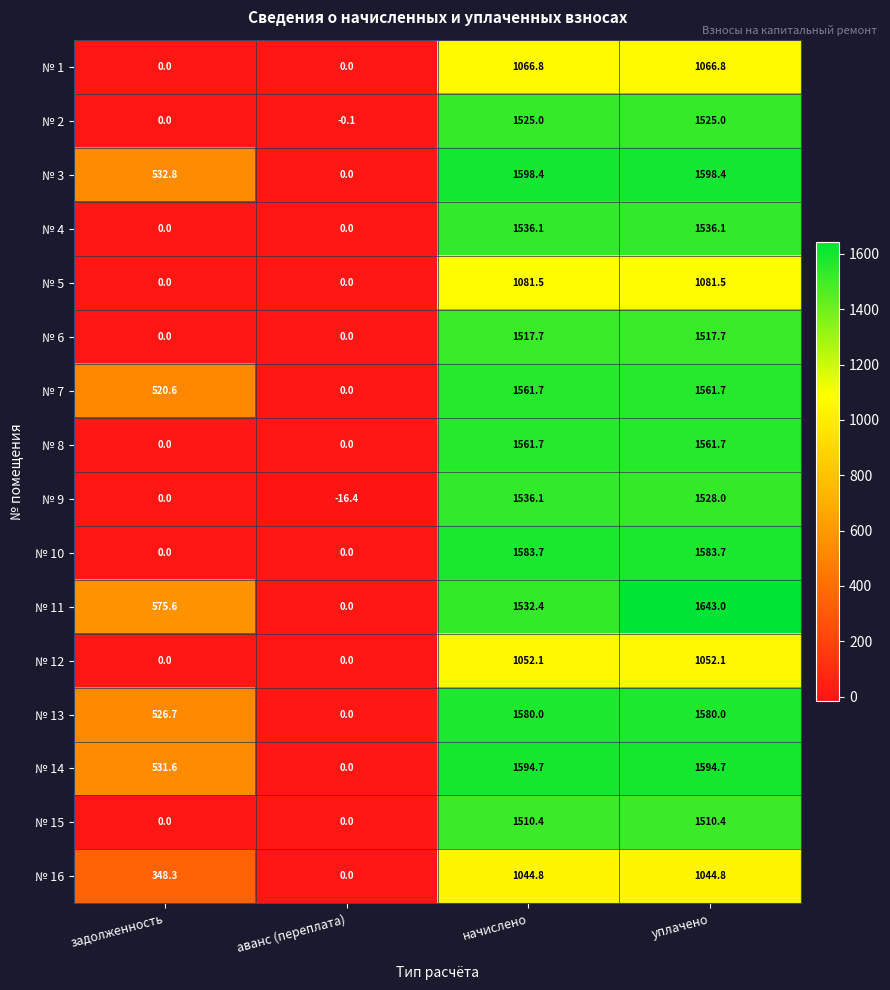

How many positive values does the № 14 series have?

3